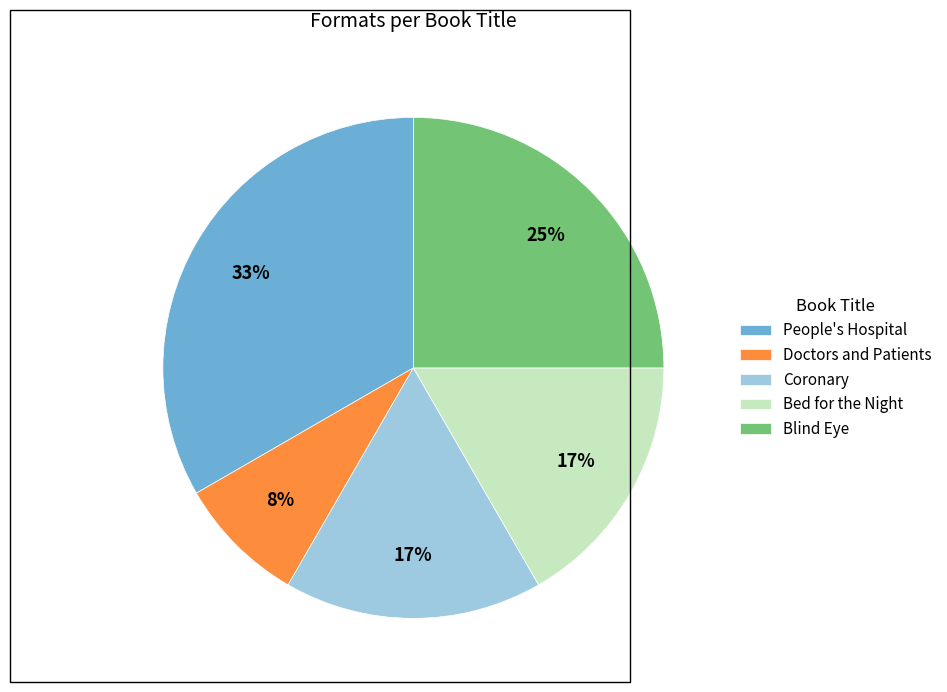

Is People's Hospital the majority of the pie?

No